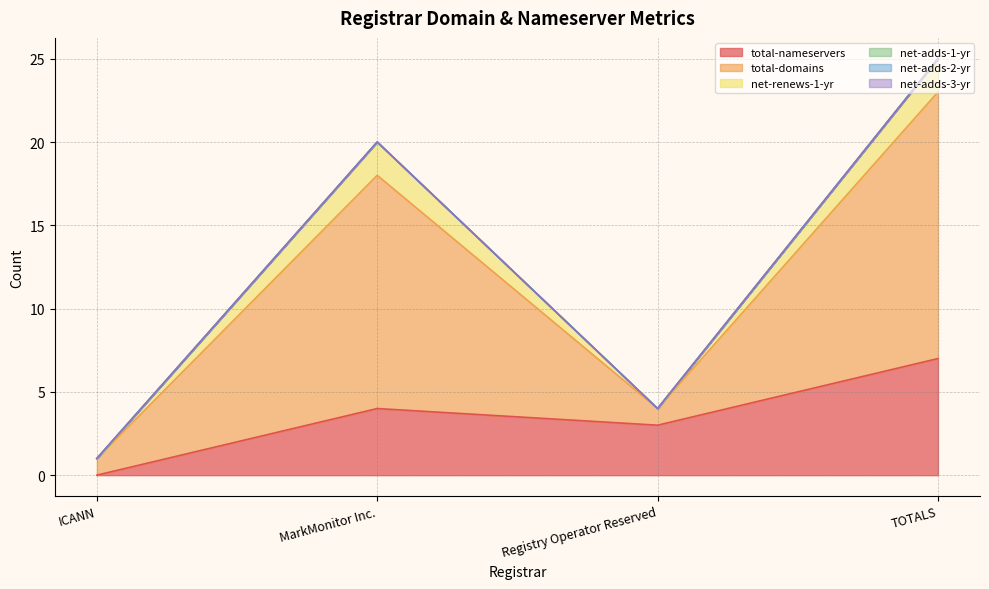

What is the value of the total-nameservers point at the 3rd from the left?

3